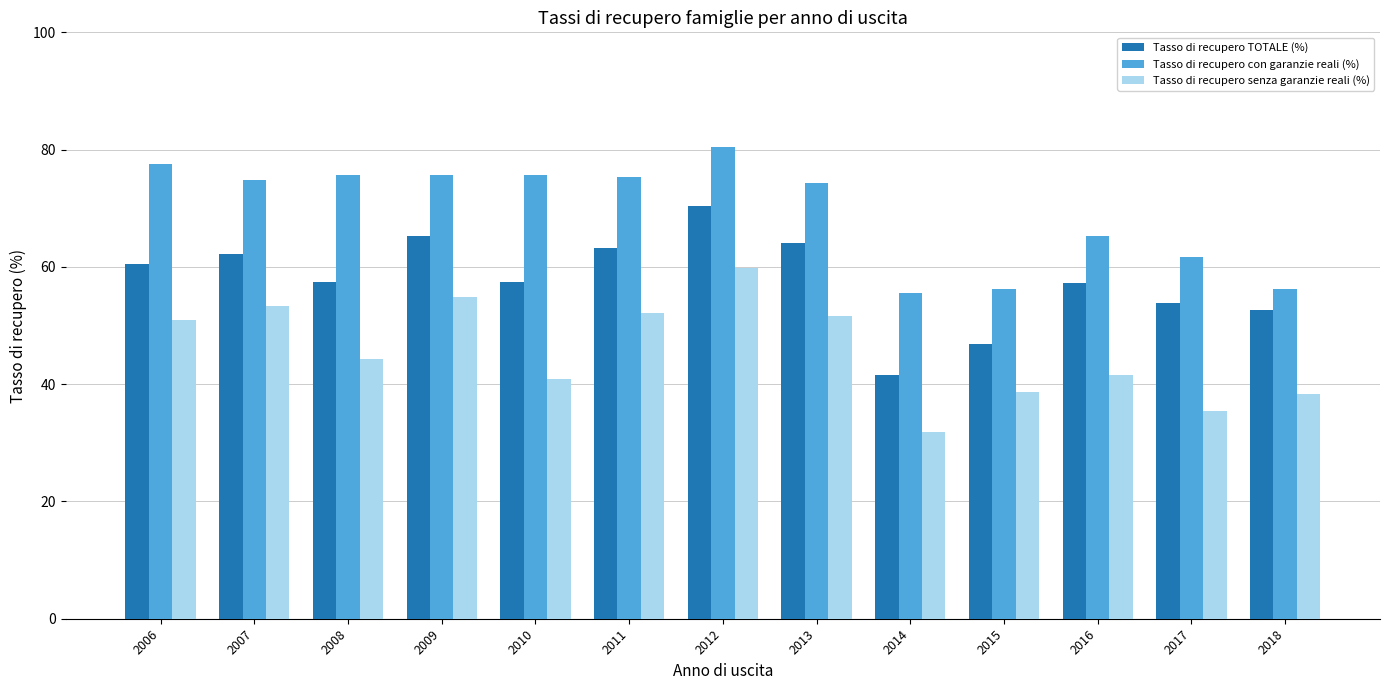

What is the average value of the Tasso di recupero TOTALE (%) series?

57.9